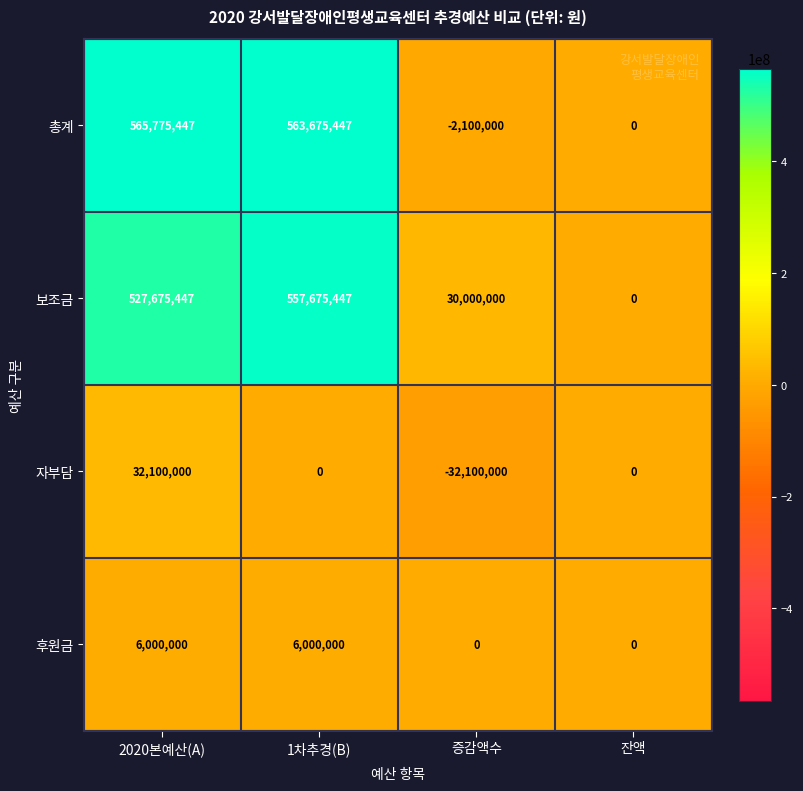

How many 자부담 values are between 0 and 32100000?

3